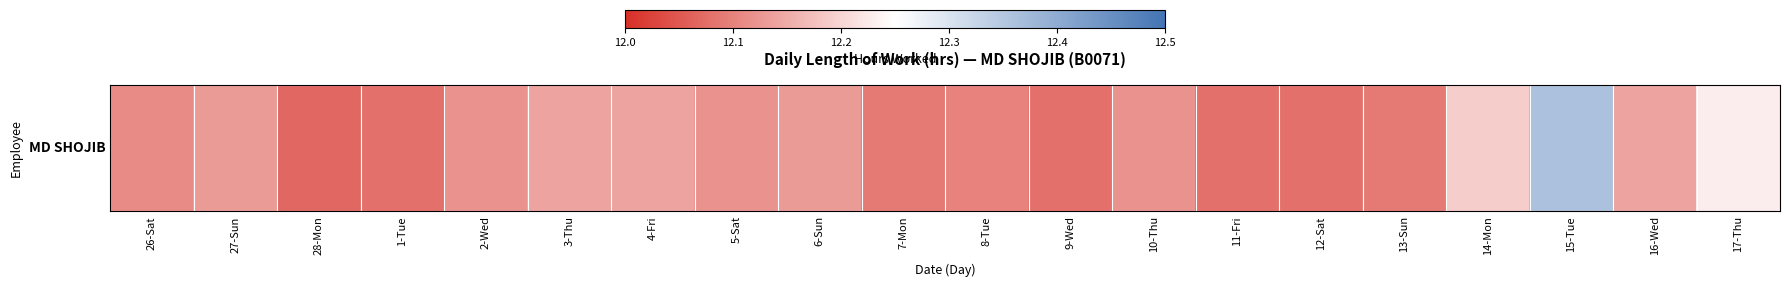

What is the difference between the second highest and minimum values?

0.2